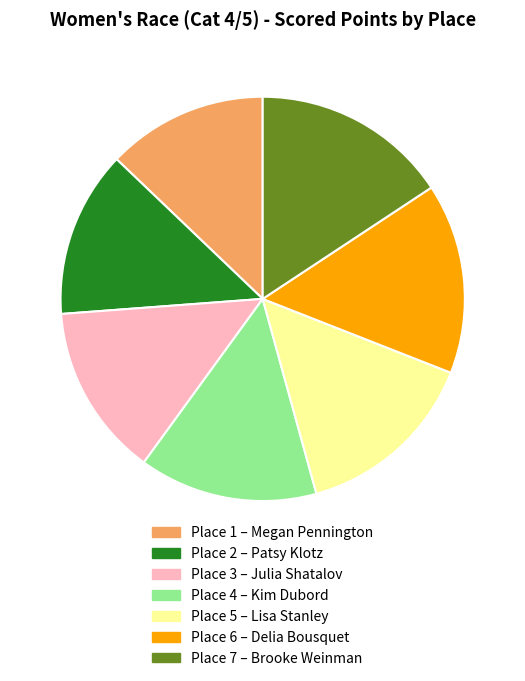

Is there a majority slice in this chart?

No